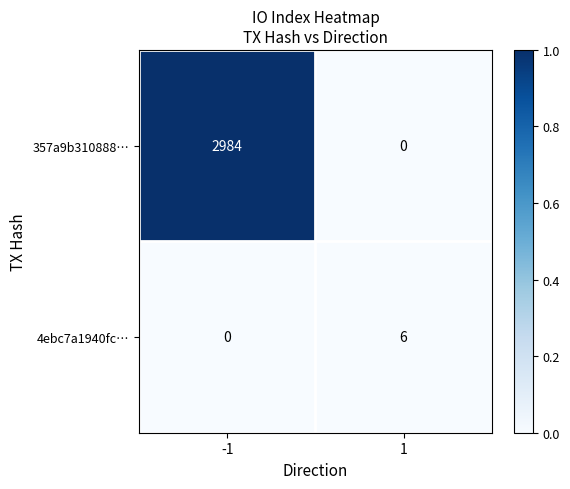

Which series has the widest spread of values?

357a9b310888…